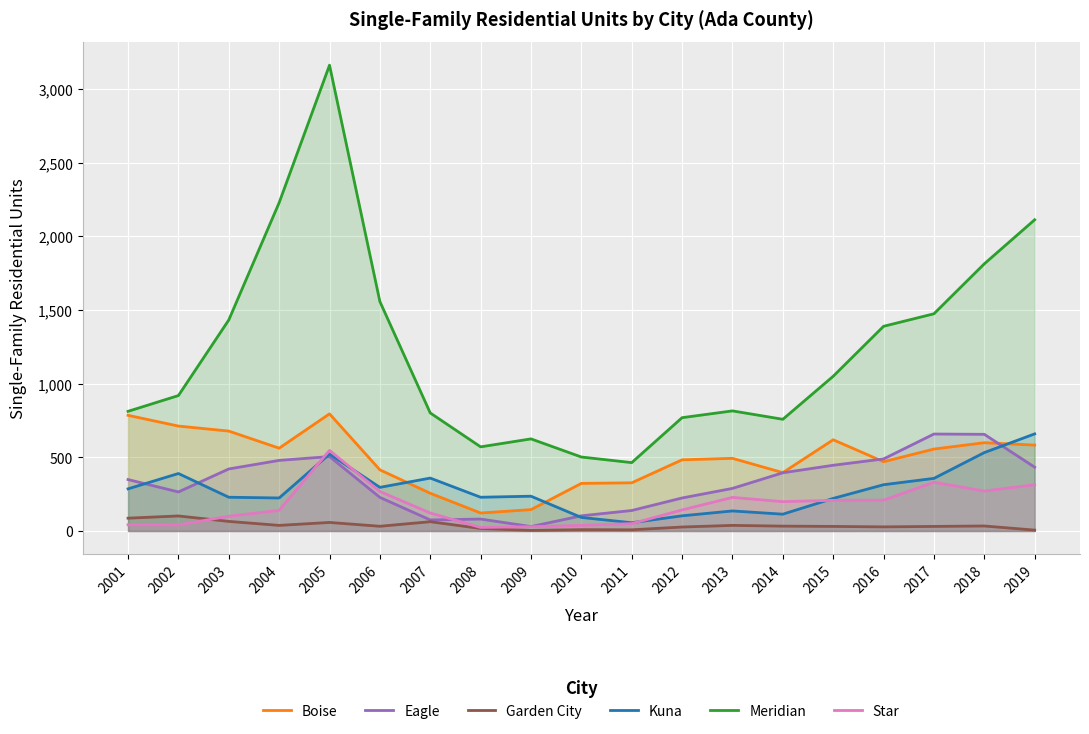

Reading right to left, extract all data points from this chart.

Boise: 2019=583	2018=599	2017=556	2016=470	2015=619	2014=396	2013=493	2012=483	2011=327	2010=323	2009=145	2008=122	2007=256	2006=415	2005=795	2004=562	2003=678	2002=712	2001=785
Eagle: 2019=433	2018=656	2017=658	2016=489	2015=446	2014=395	2013=289	2012=224	2011=139	2010=103	2009=30	2008=81	2007=75	2006=228	2005=505	2004=479	2003=421	2002=265	2001=349
Garden City: 2019=6	2018=34	2017=31	2016=28	2015=31	2014=33	2013=38	2012=27	2011=8	2010=9	2009=4	2008=17	2007=63	2006=32	2005=58	2004=38	2003=65	2002=102	2001=87
Kuna: 2019=659	2018=532	2017=357	2016=314	2015=221	2014=114	2013=136	2012=103	2011=56	2010=92	2009=236	2008=229	2007=359	2006=296	2005=522	2004=224	2003=229	2002=390	2001=286
Meridian: 2019=2112	2018=1813	2017=1474	2016=1389	2015=1050	2014=758	2013=815	2012=769	2011=464	2010=502	2009=625	2008=571	2007=801	2006=1557	2005=3161	2004=2228	2003=1432	2002=919	2001=812
Star: 2019=314	2018=271	2017=331	2016=209	2015=208	2014=199	2013=228	2012=143	2011=50	2010=38	2009=29	2008=24	2007=122	2006=268	2005=547	2004=140	2003=100	2002=41	2001=42